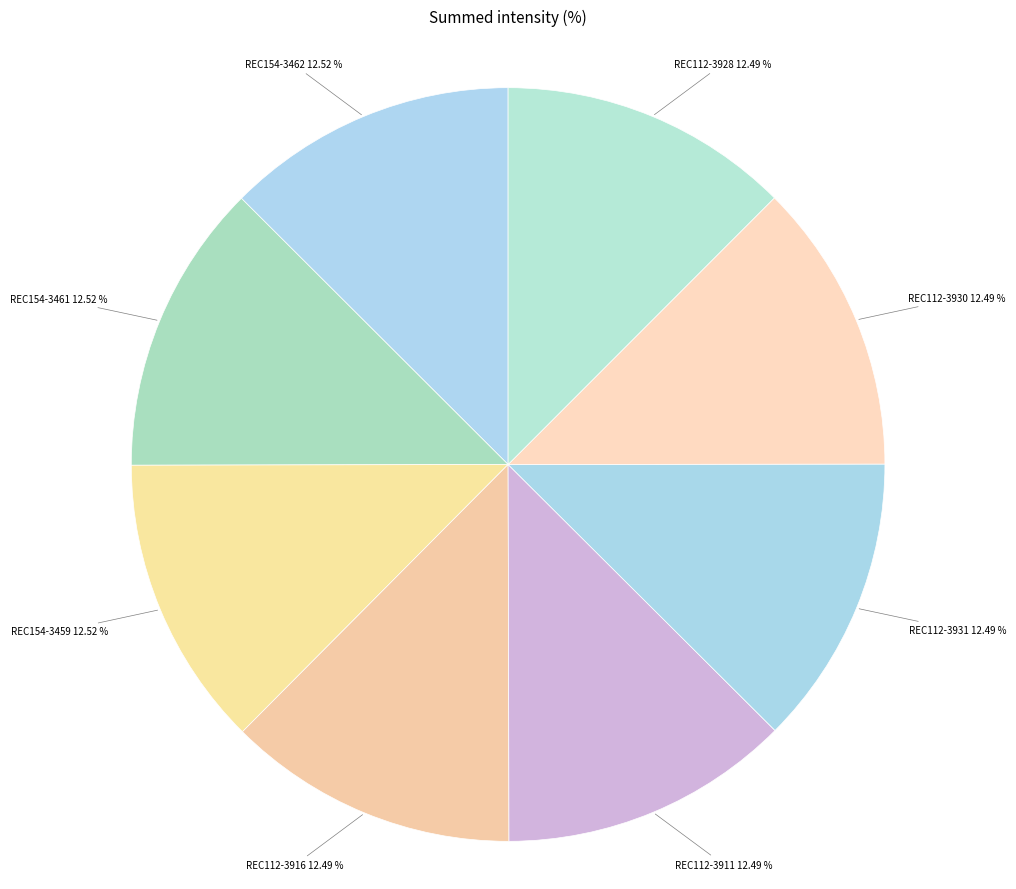

Does any single category account for the majority?

No